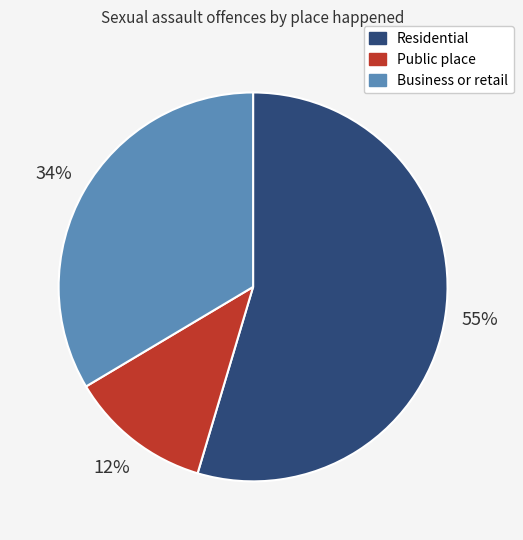

Rank the categories by value from highest to lowest.

Residential, Business or retail, Public place